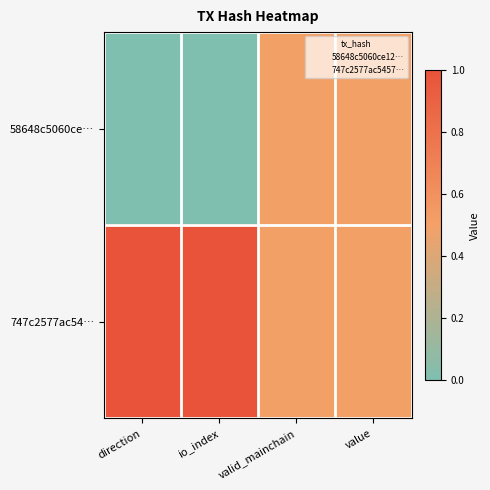

Between io_index and valid_mainchain, which series saw the biggest shift?

58648c5060ce…